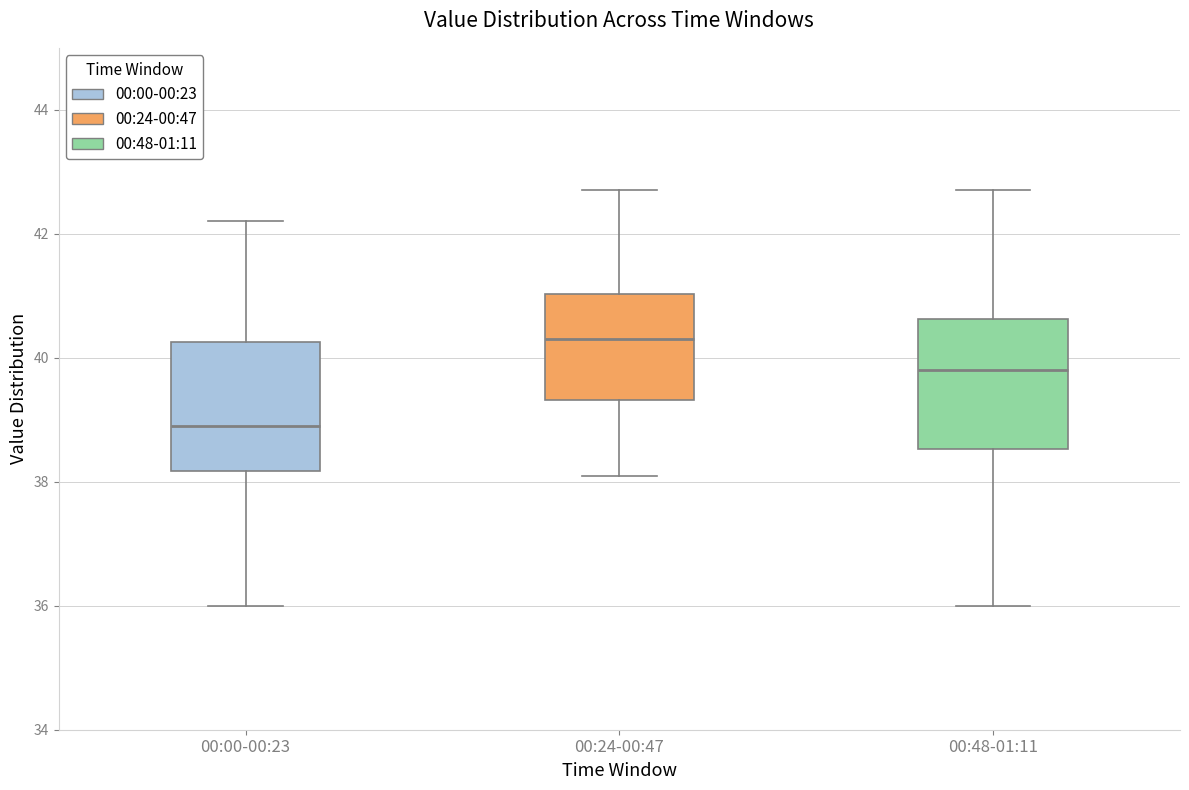

Which box has the highest median line?

00:24-00:47